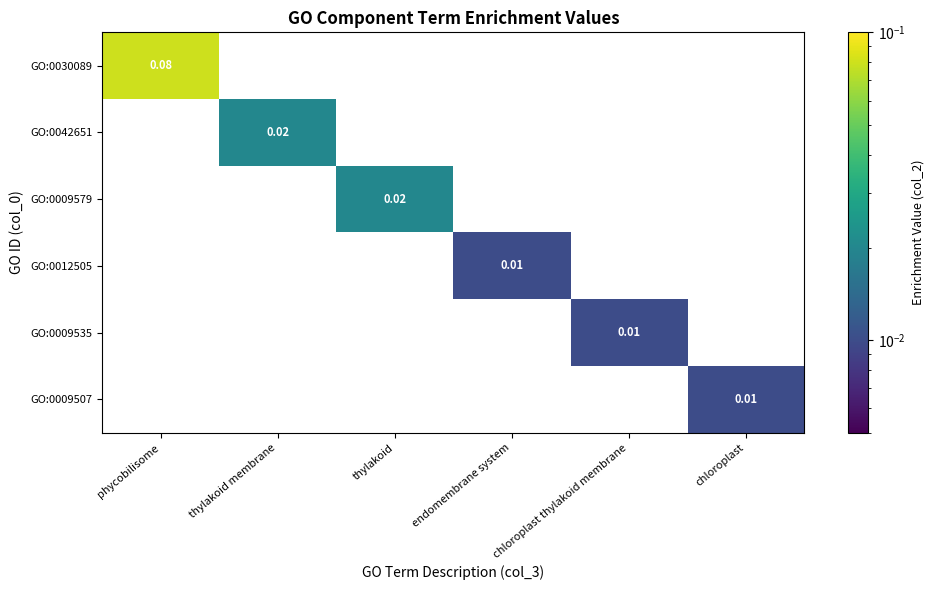

Which category has the lowest value in the GO:0030089 series?

phycobilisome